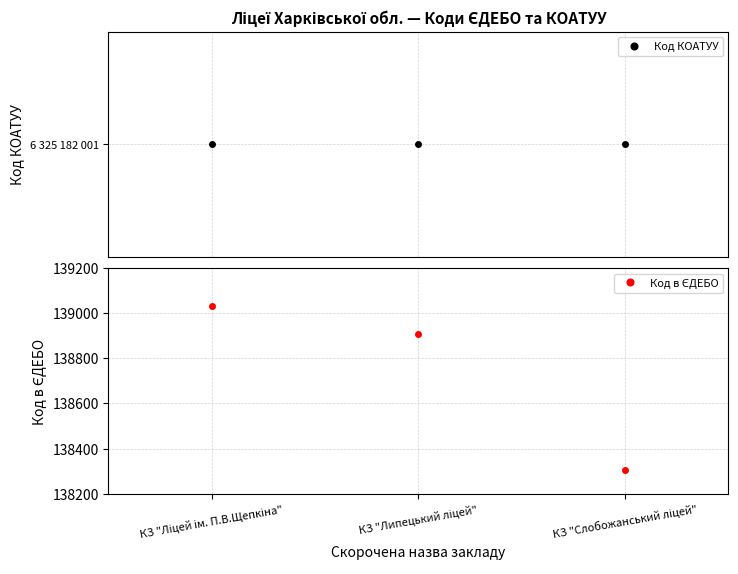

What are all the series names shown in the legend?

Код КОАТУУ, Код в ЄДЕБО